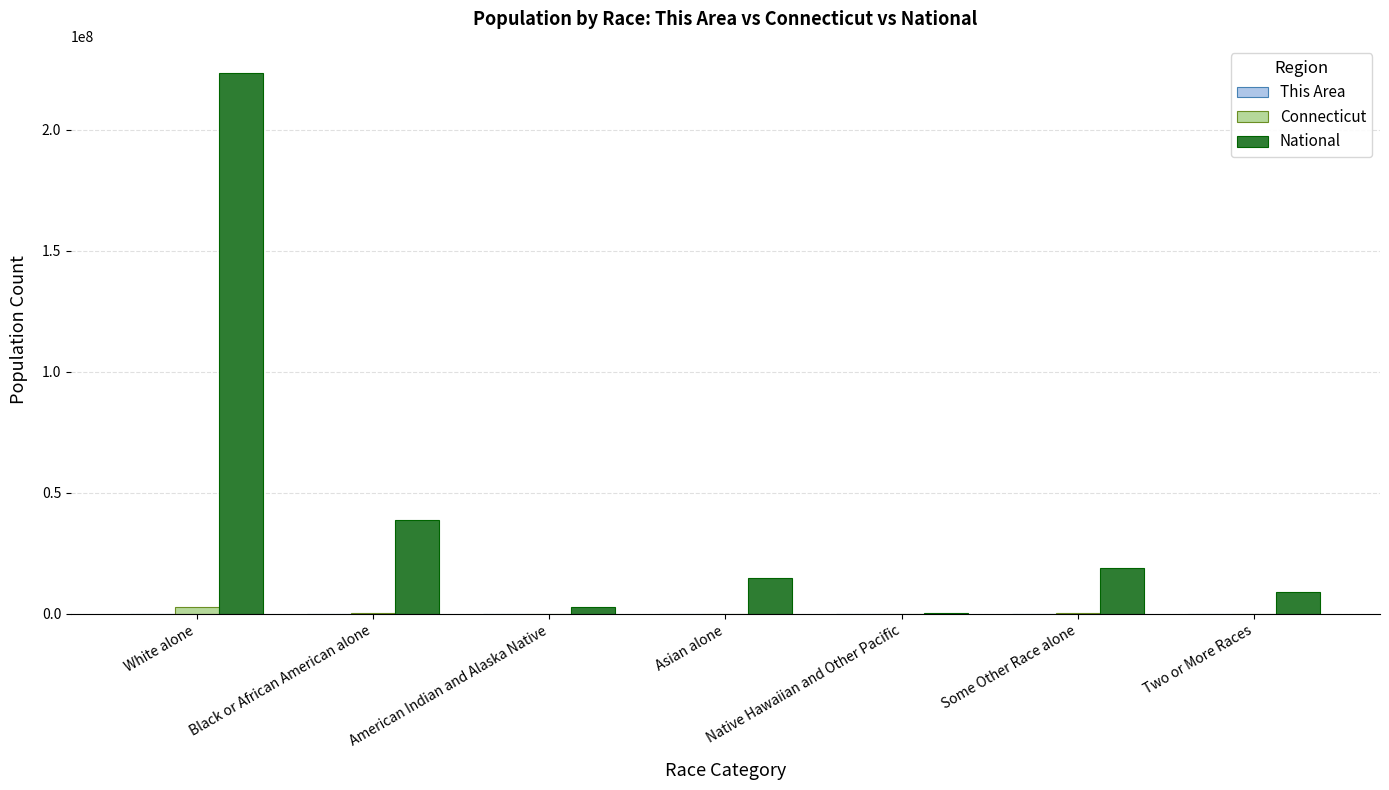

Between Black or African American alone and Some Other Race alone, which series saw the biggest shift?

National